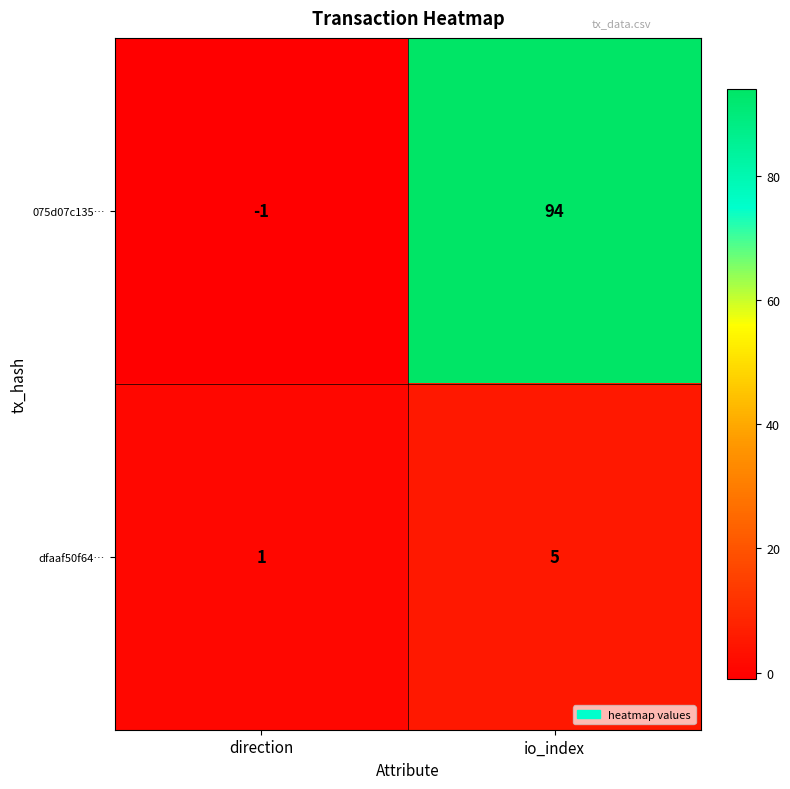

Which category has the lowest value across all series?

direction